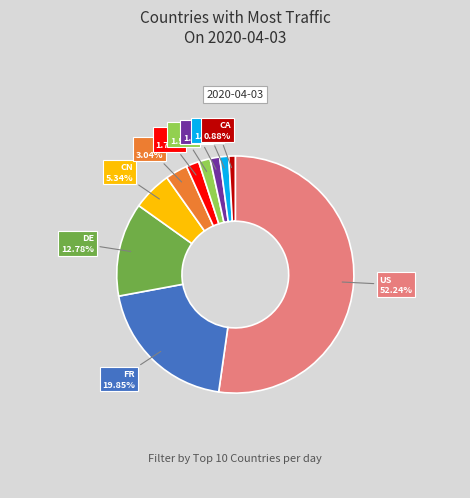

What is the largest slice in the pie chart?

US